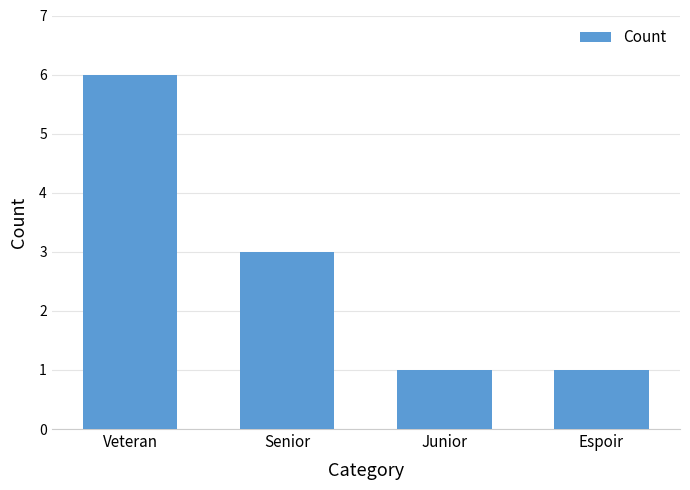

Reading left to right, extract all data points from this chart.

6	3	1	1